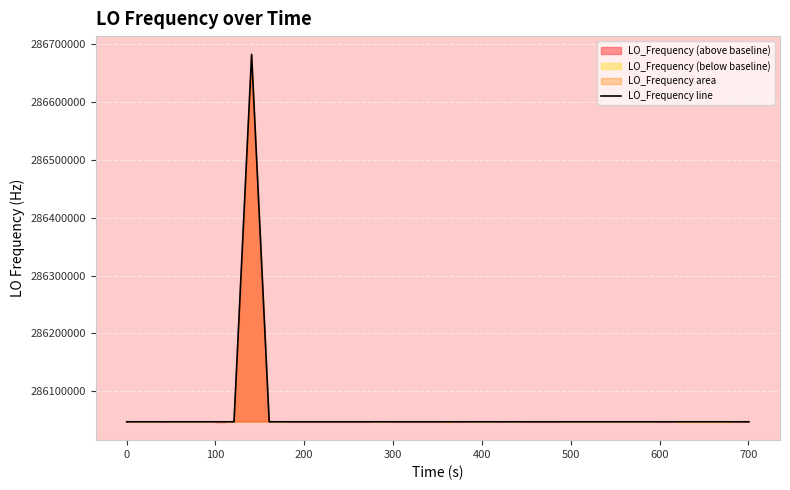

True or false: the data has more than 0 interior local peaks.

True